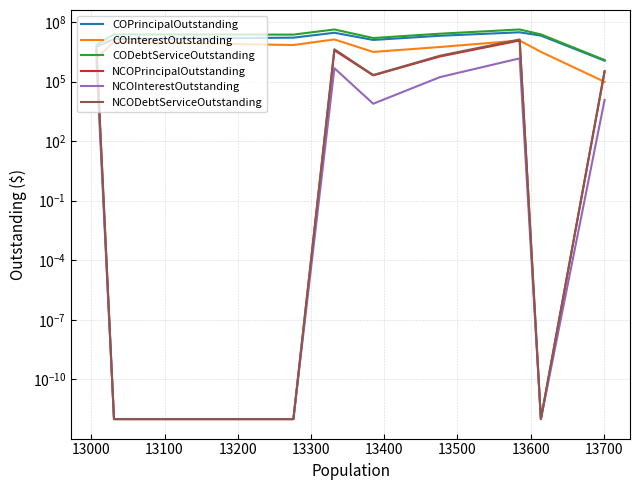

How many values in the COInterestOutstanding series are below 5483597?

4